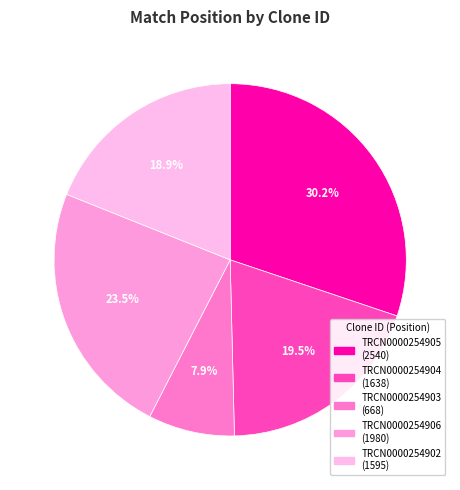

What is the largest slice in the pie chart?

TRCN0000254905